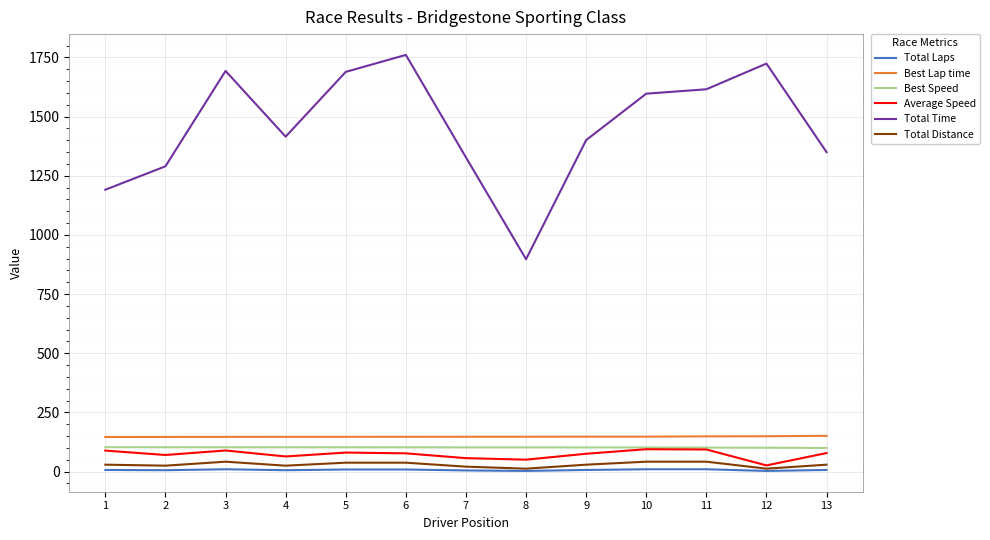

True or false: Total Laps and Best Lap time intersect in this chart.

False